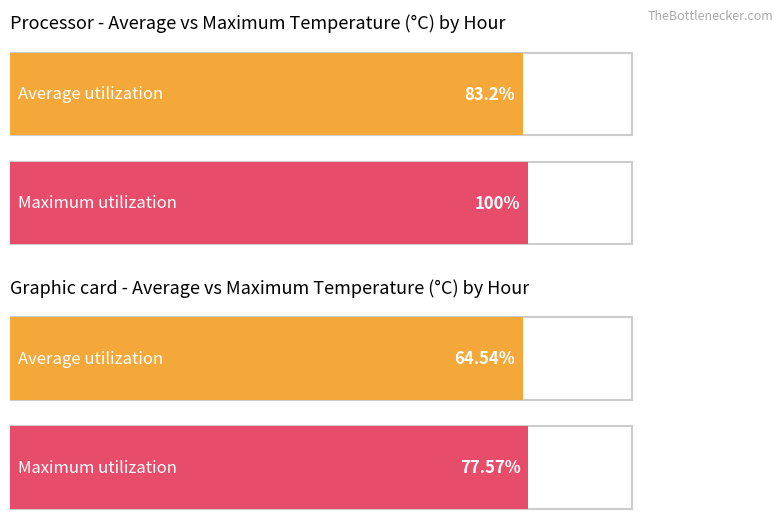

Is it true that Average utilization equals 3.1 at 20?

False